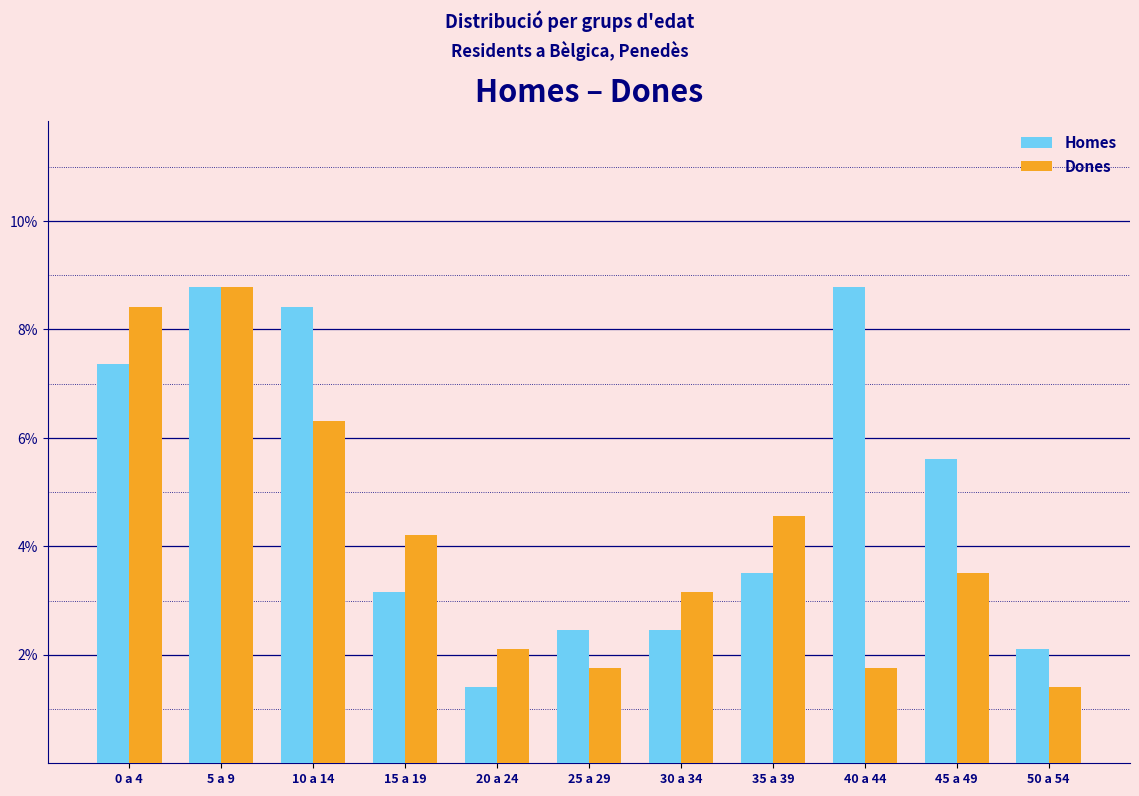

Does the chart contain any negative values?

No